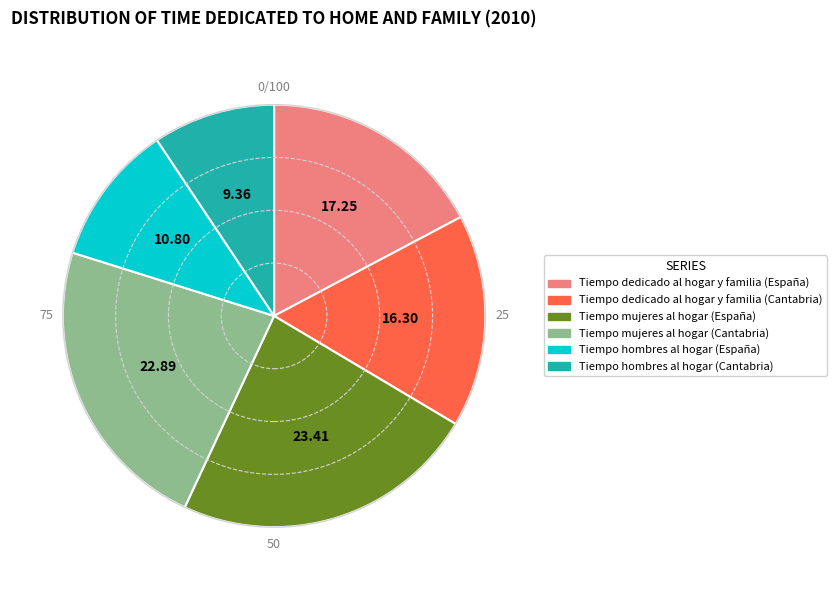

Is it true that Tiempo mujeres al hogar (España) is 23% of the pie?

True